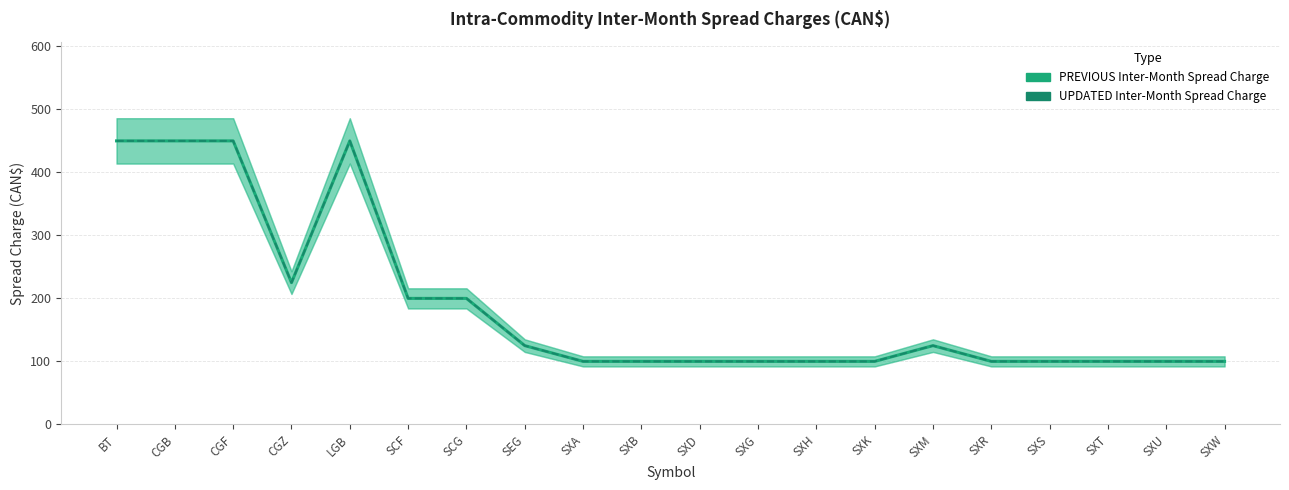

Rank the categories by UPDATED Inter-Month Spread Charge value from highest to lowest.

BT, CGB, CGF, LGB, CGZ, SCF, SCG, SEG, SXM, SXA, SXB, SXD, SXG, SXH, SXK, SXR, SXS, SXT, SXU, SXW